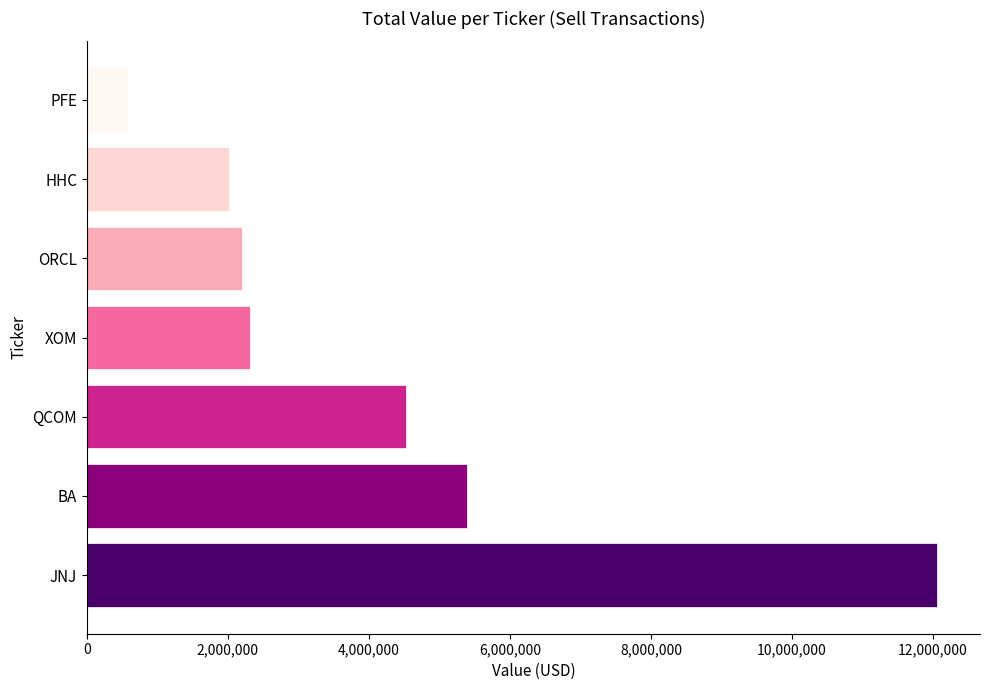

At which label is the value closest to 6321000?

BA